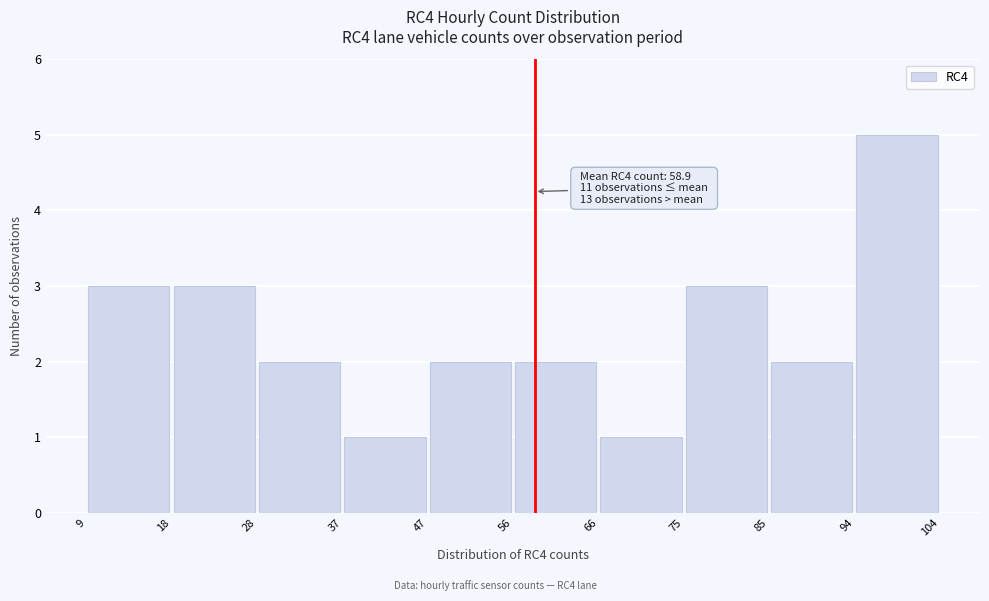

Over which range of the x-axis is the bar tallest?

94 to 104